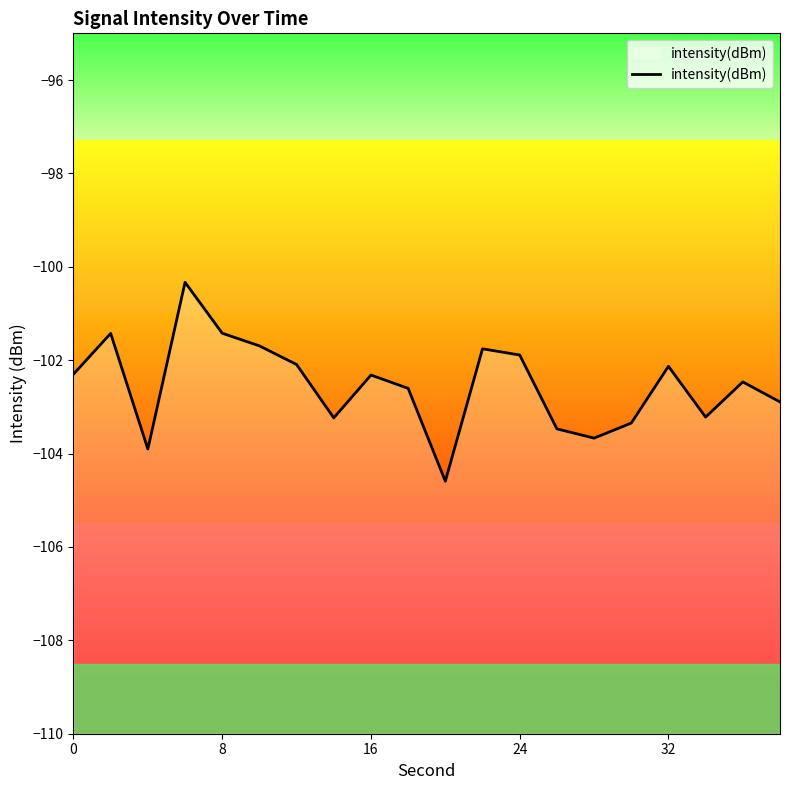

Does the chart have visible grid lines?

No